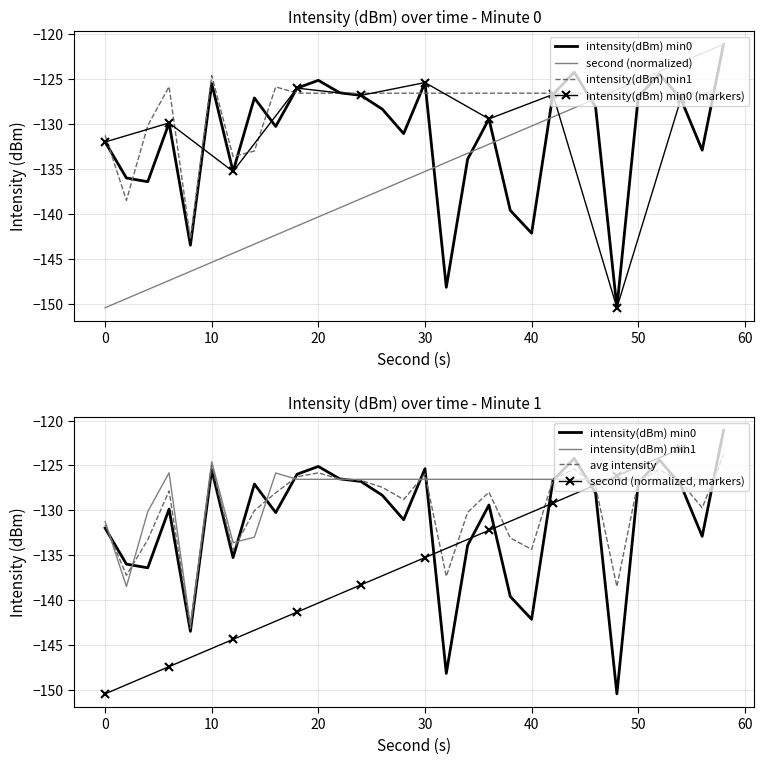

Count the number of categories in the chart.

30